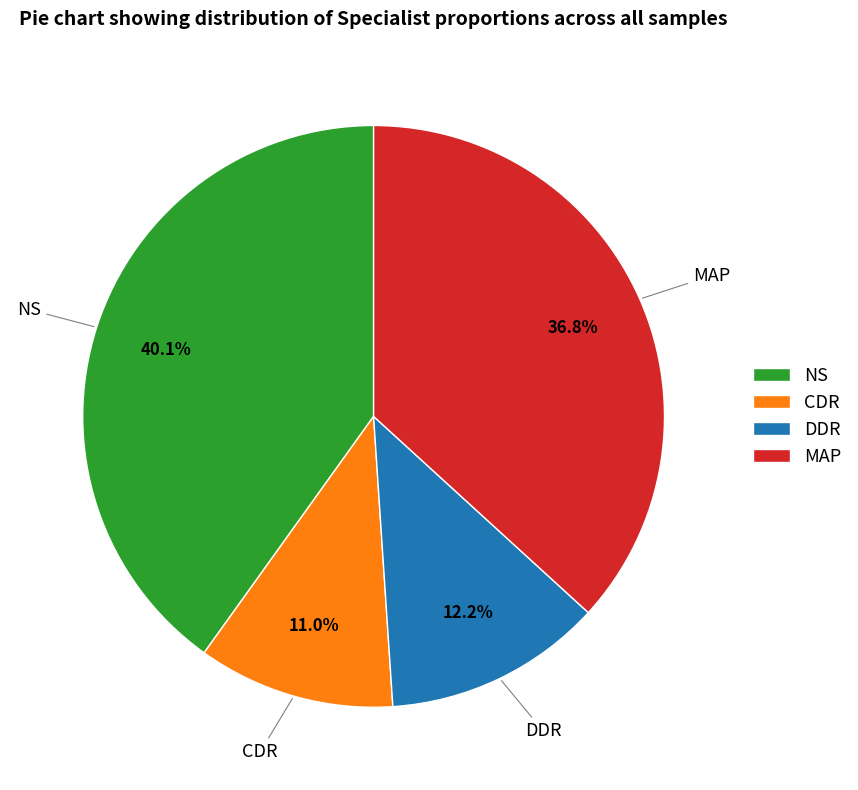

How many slices are in this pie chart?

4